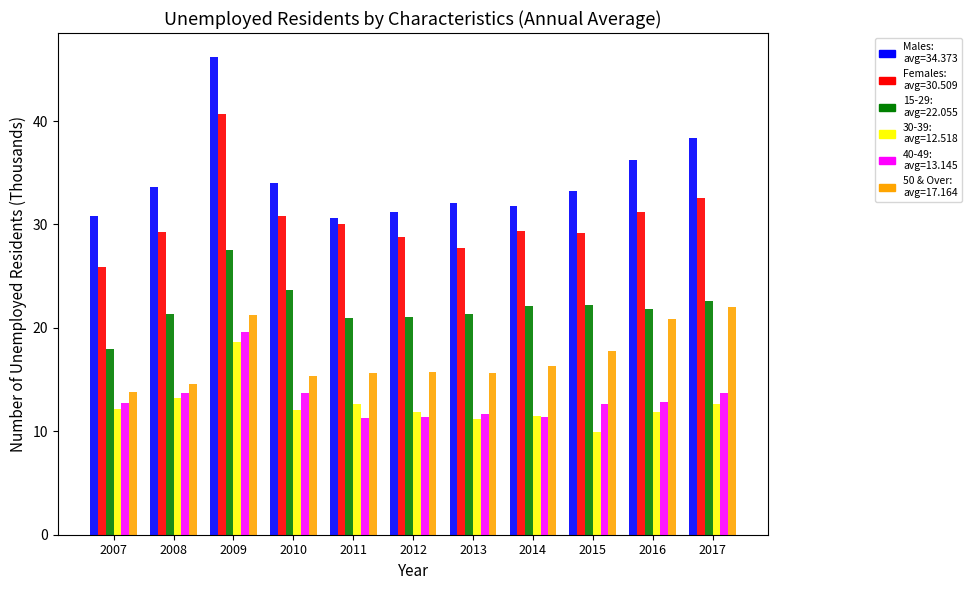

At which category is the sum across all series the highest?

2009